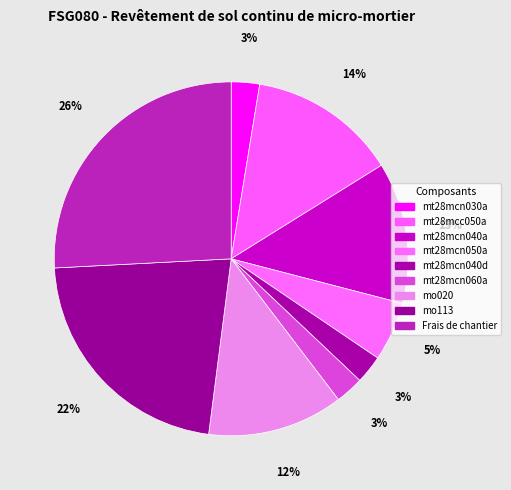

Rank the categories by value from lowest to highest.

mt28mcn030a, mt28mcn040d, mt28mcn060a, mt28mcn050a, mo020, mt28mcn040a, mt28mcc050a, mo113, Frais de chantier